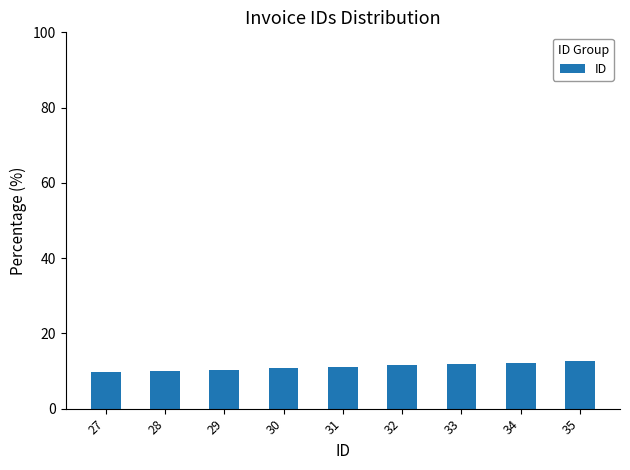

Approximately how many times larger is the value at 27 compared to 34?

0.8